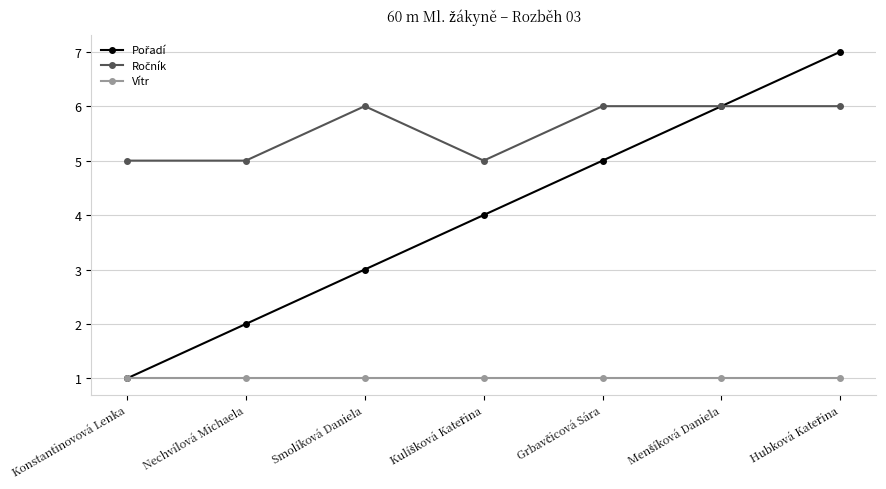

What is the greatest value displayed?

7